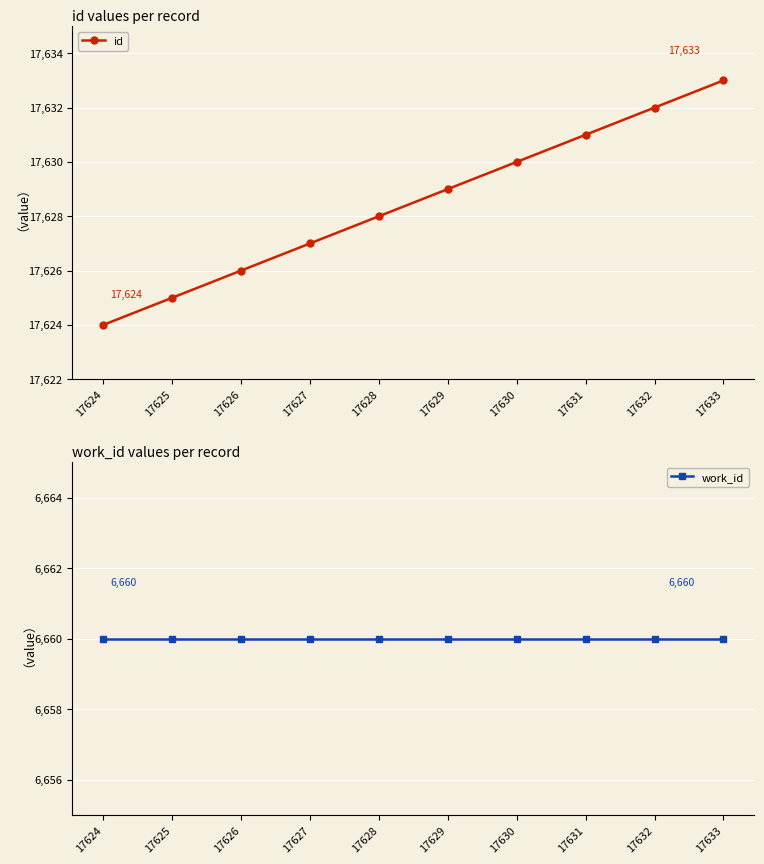

List the series in order of their peak value, lowest first.

work_id, id